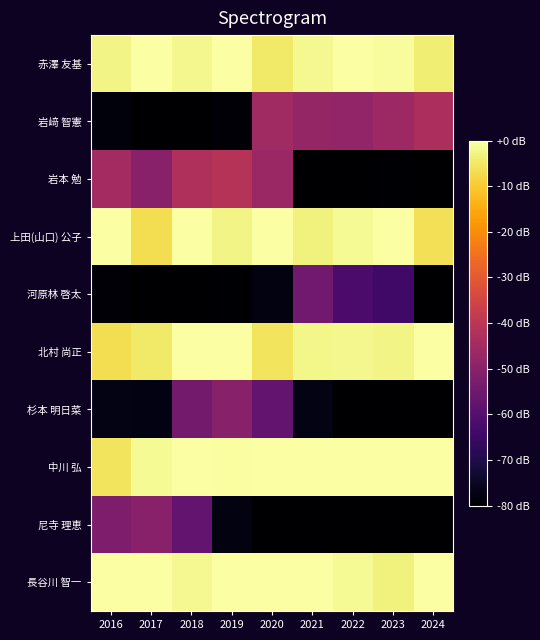

What is the spread (max minus min) of values at 2021?

80.0